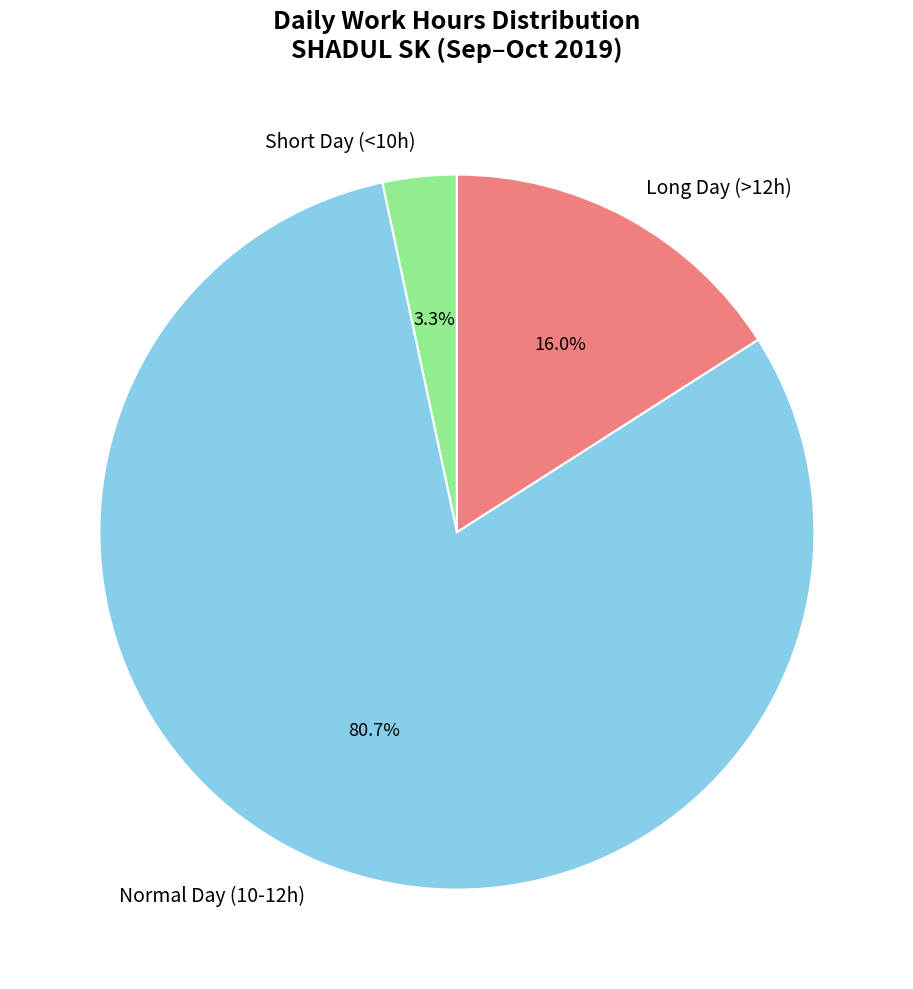

Which slice is the largest?

Normal Day (10-12h)